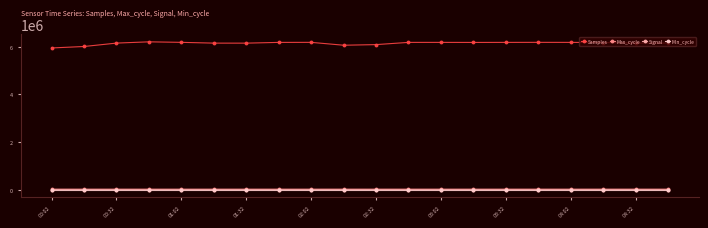

How many distinct data groups are displayed?

4